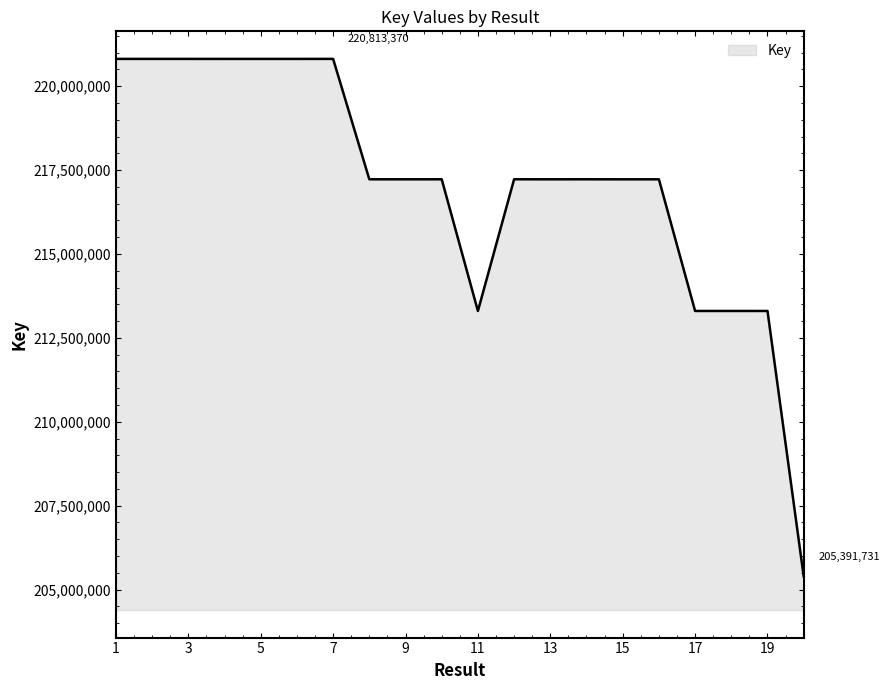

What is the maximum value shown in the chart?

220813370